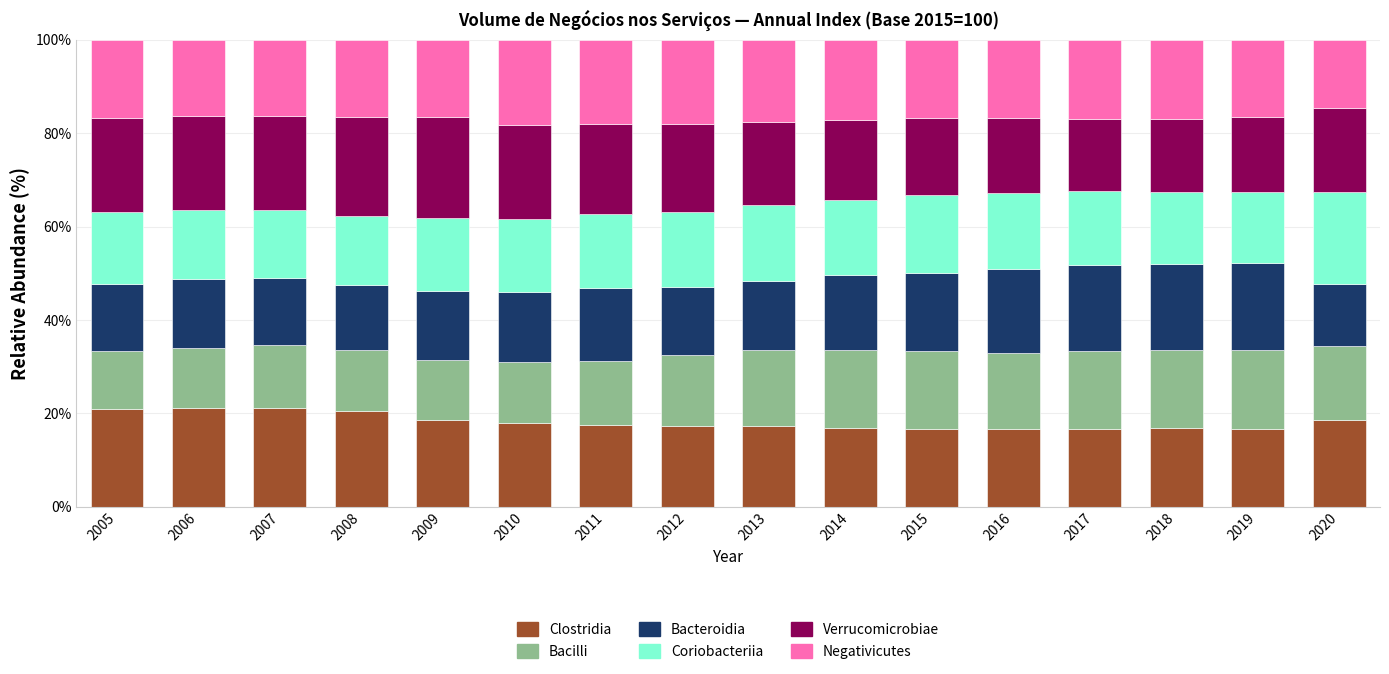

What is the sum of all Clostridia values?

291.0